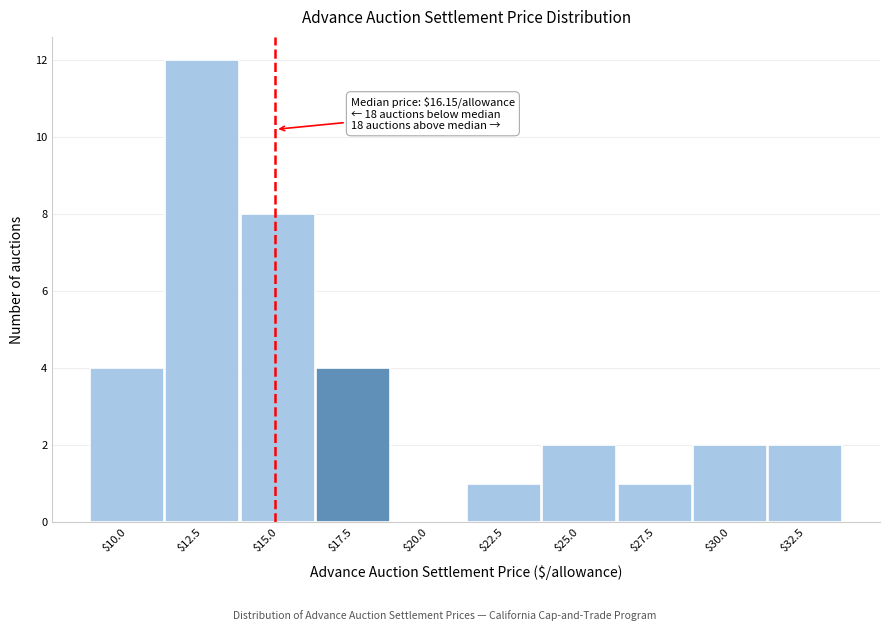

What is the greatest value displayed?

12